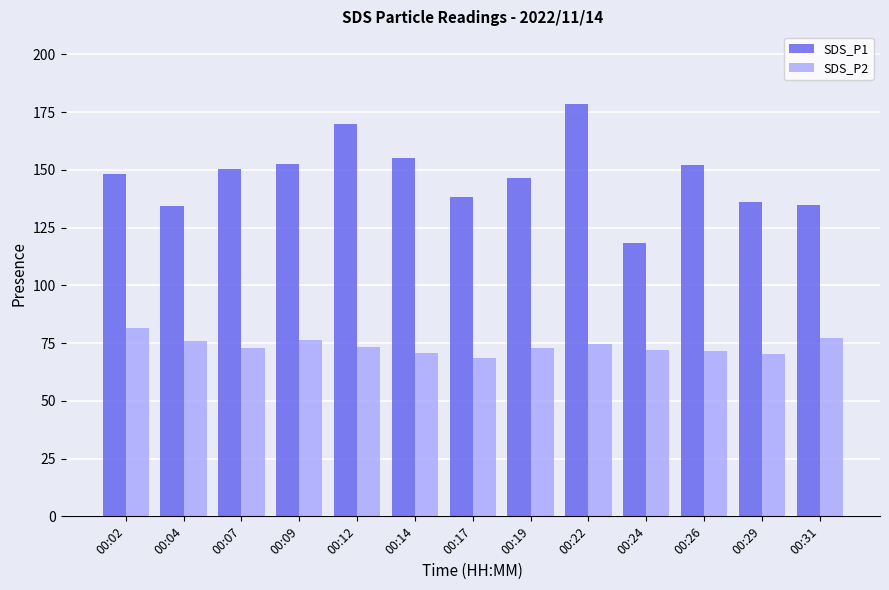

True or false: SDS_P1 has a value of 96.2 at 00:14.

False